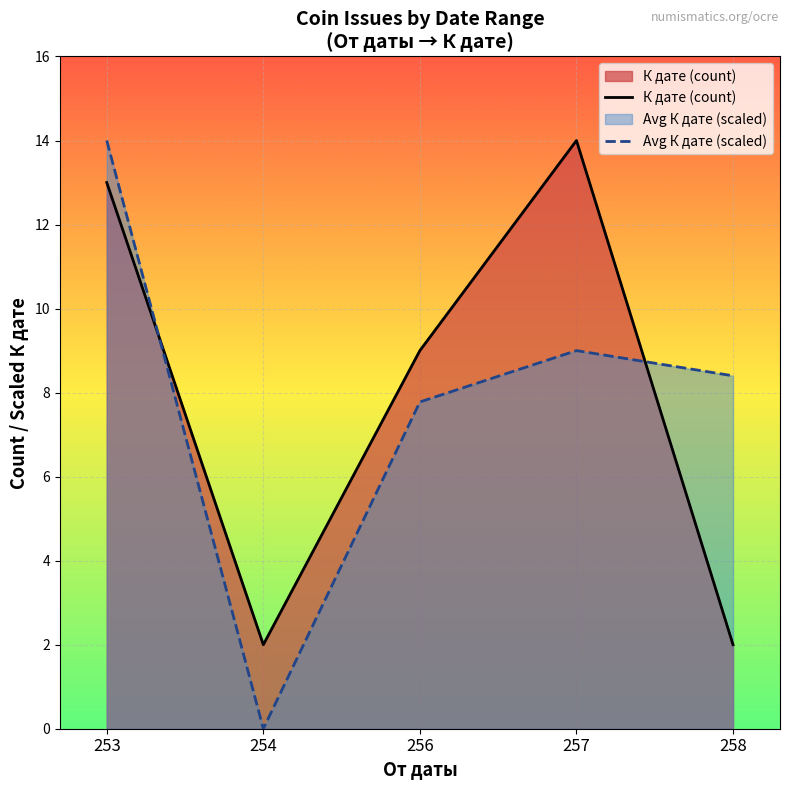

Which category has the highest value in the Avg К дате (scaled) series?

253